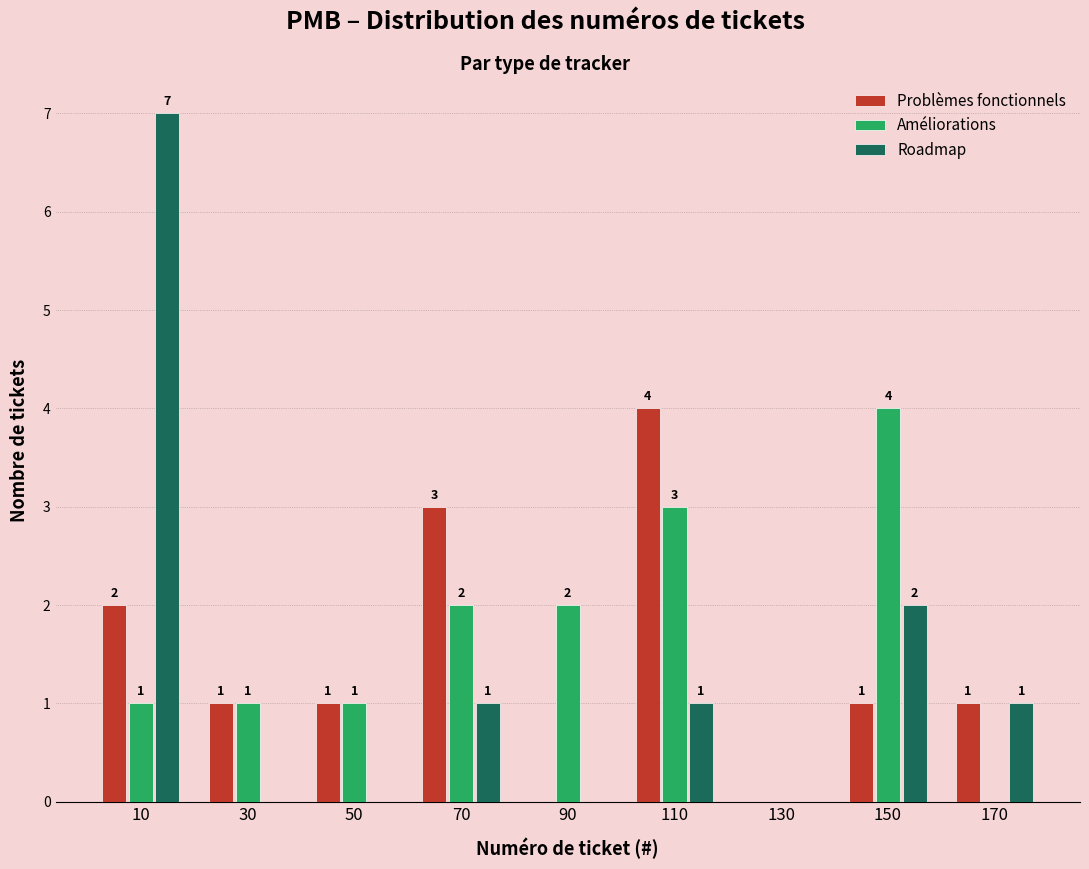

In the Roadmap series, which range on the x-axis has the tallest bar?

0 to 20